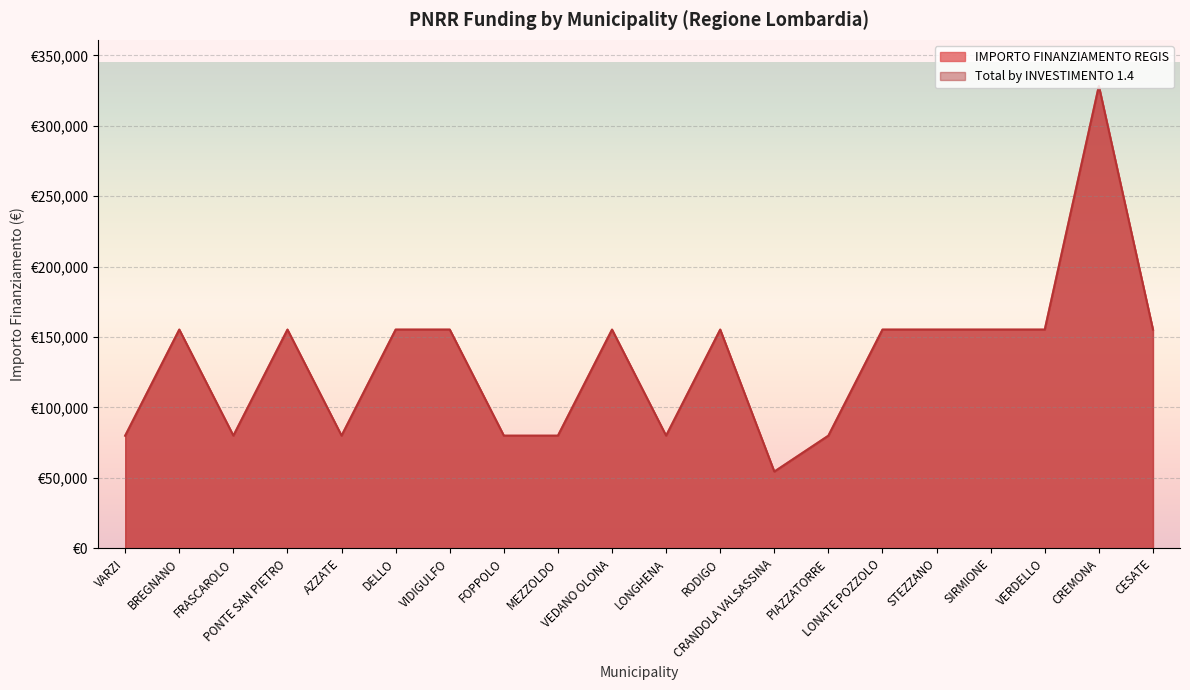

What are all the series names shown in the legend?

IMPORTO FINANZIAMENTO REGIS, Total by INVESTIMENTO 1.4